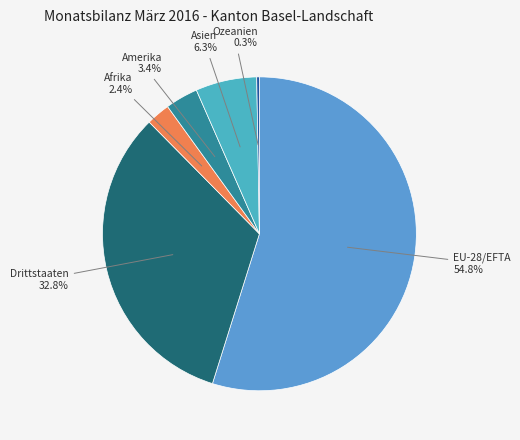

What is the ratio of the value at EU-28/EFTA to the value at Asien?

8.7